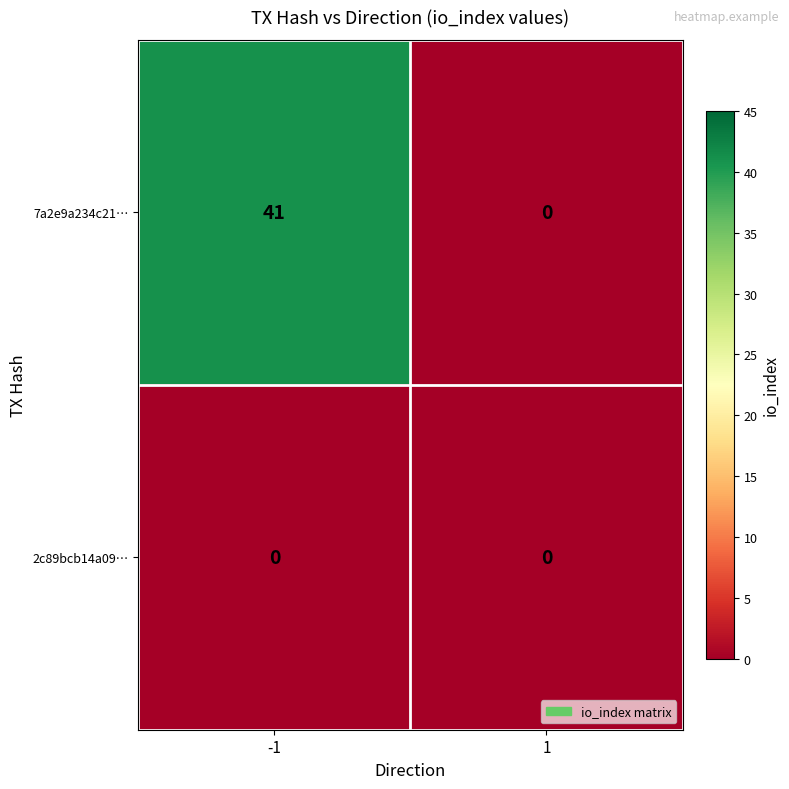

True or false: 7a2e9a234c21… has a value of 0 at 1.

True